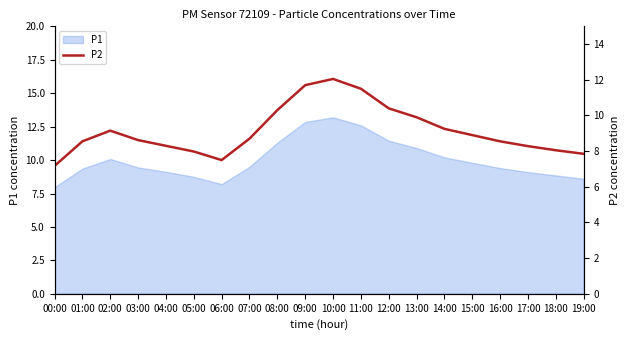

True or false: the data shows 14.4 at 17:00.

False